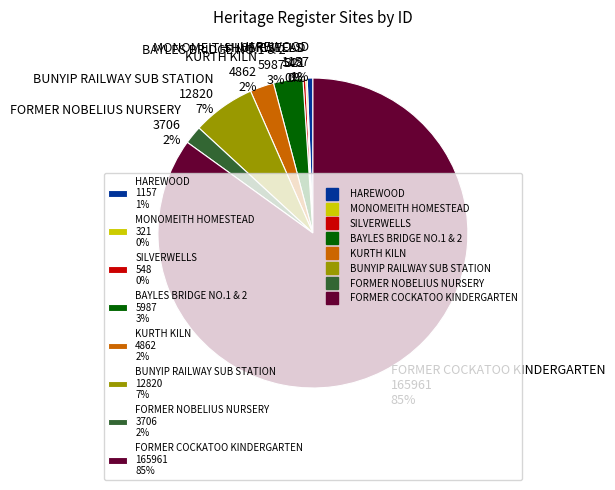

Which category has the biggest portion of the pie?

FORMER COCKATOO KINDERGARTEN